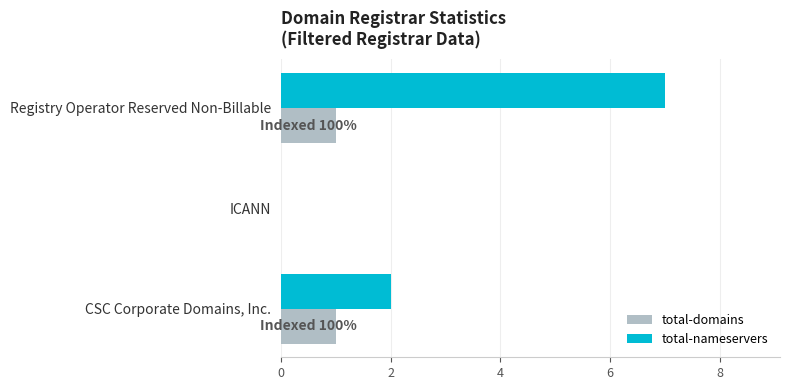

Is it true that total-domains equals -1 at ICANN?

False